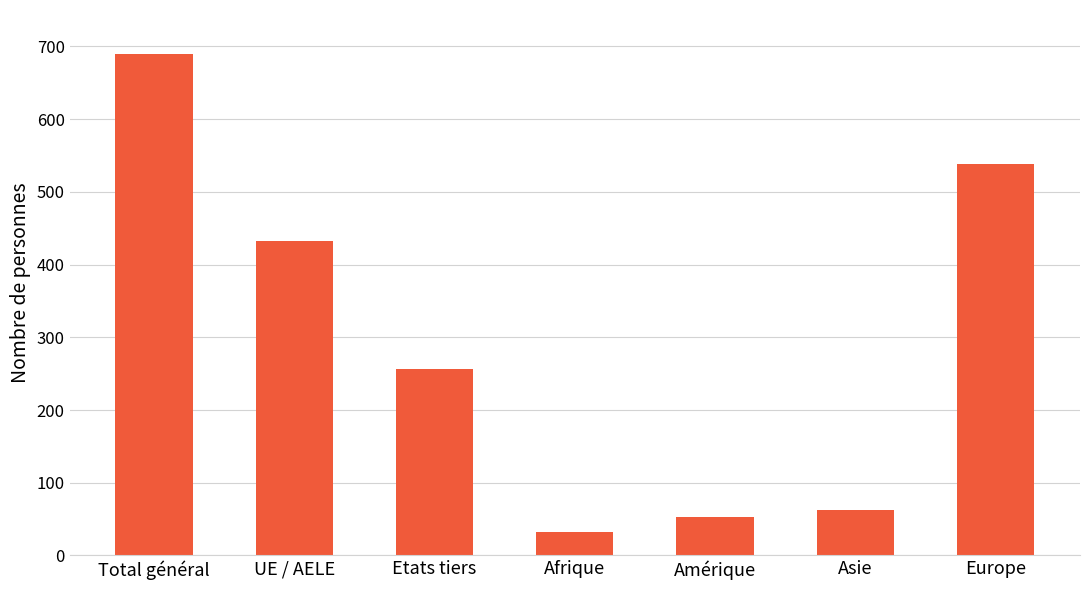

True or false: the data shows 926 at Total général.

False